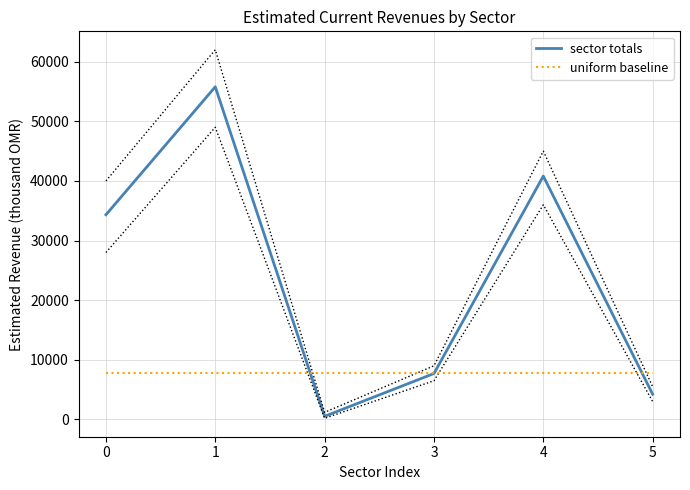

Is the value of uniform baseline at 3 greater than the value of sector totals at 2?

Yes